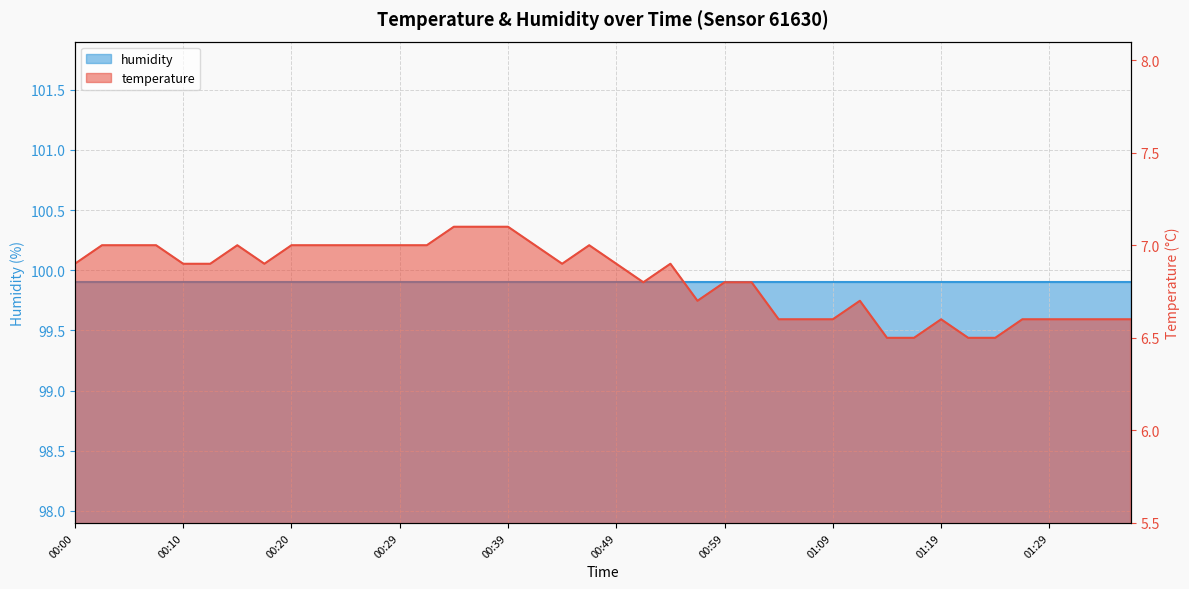

What is the change in value from 00:42 to 01:06?

-0.4